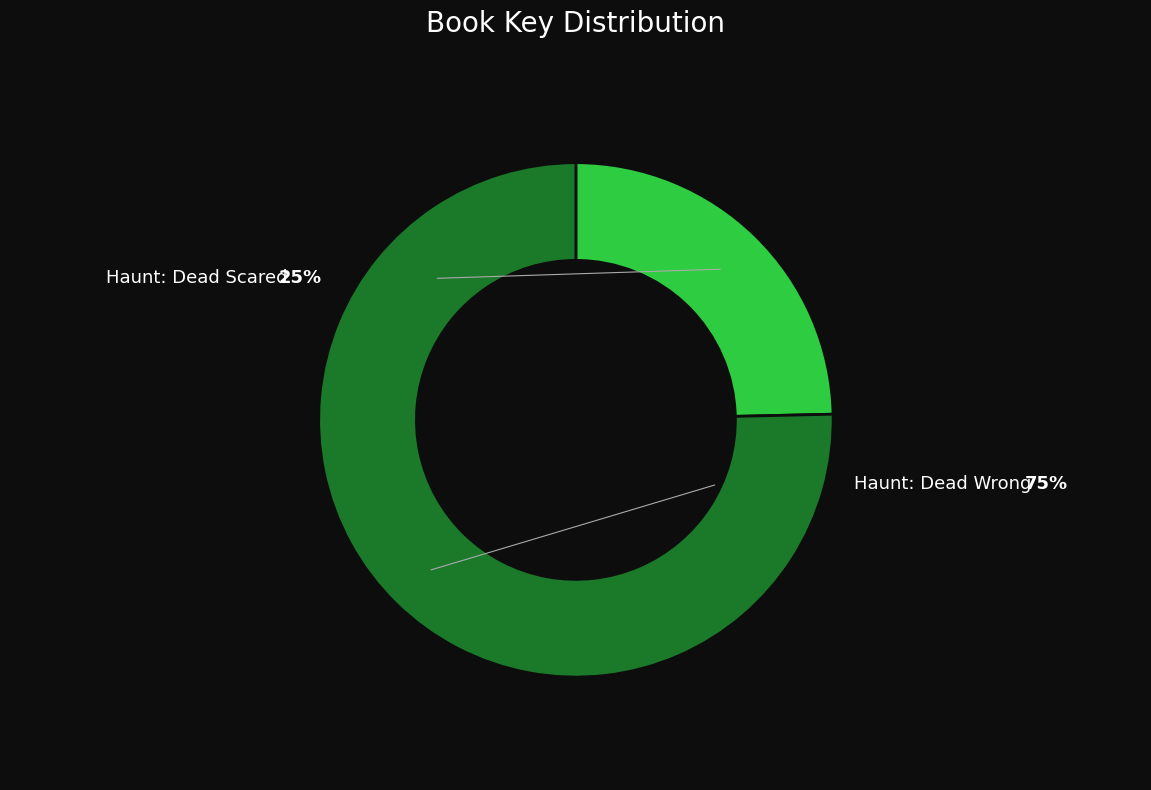

Rank the categories by value from lowest to highest.

Haunt: Dead Scared (149613842), Haunt: Dead Wrong (457384106)